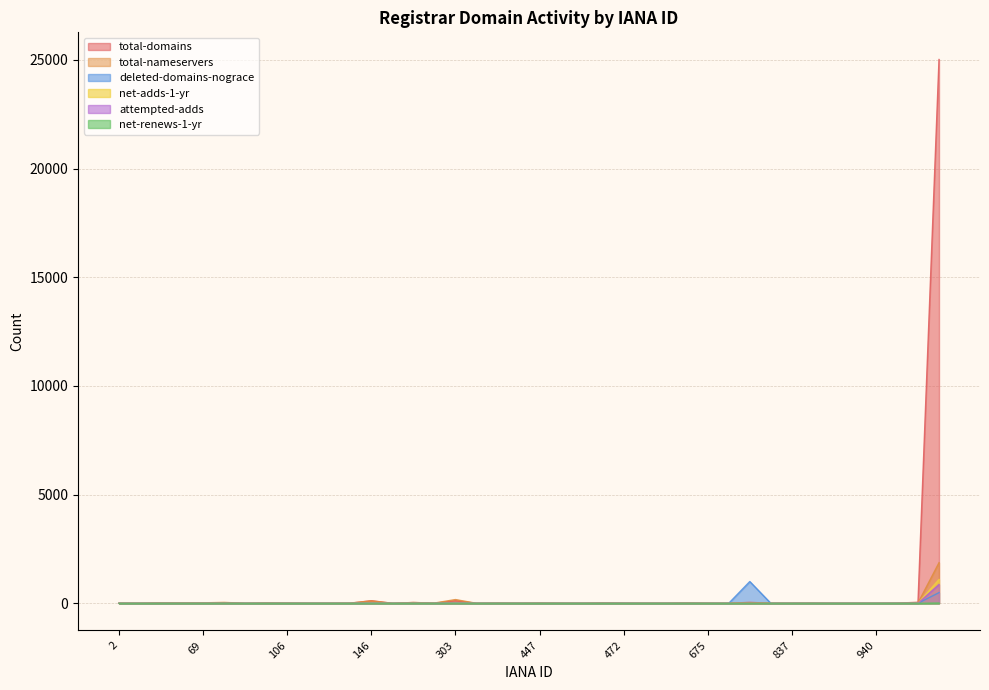

Is the value of attempted-adds at 134 greater than the value of net-adds-1-yr at 839?

No